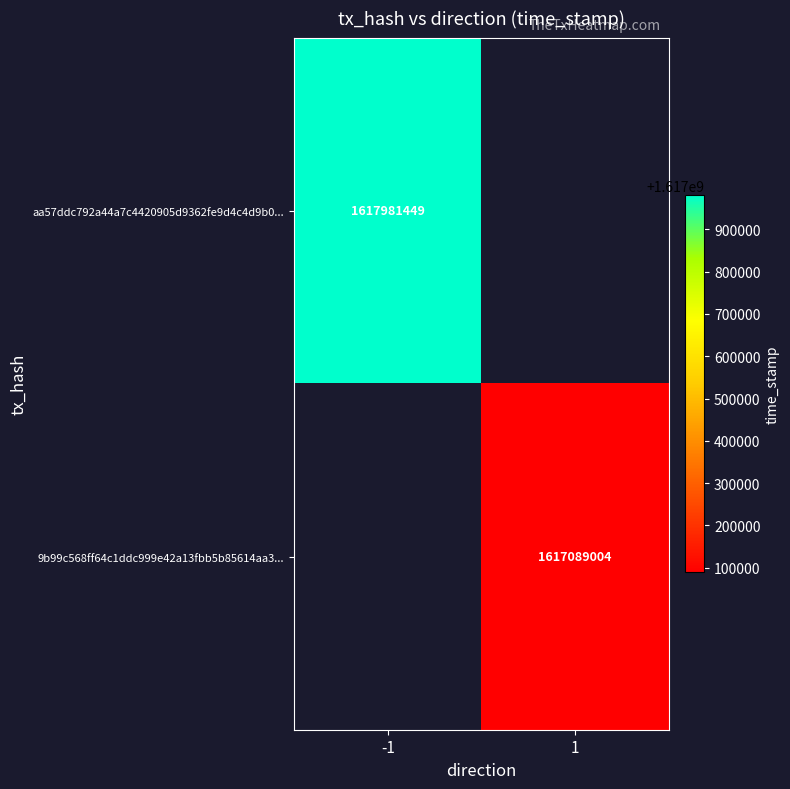

What is the minimum value shown in the chart?

1617089004.0